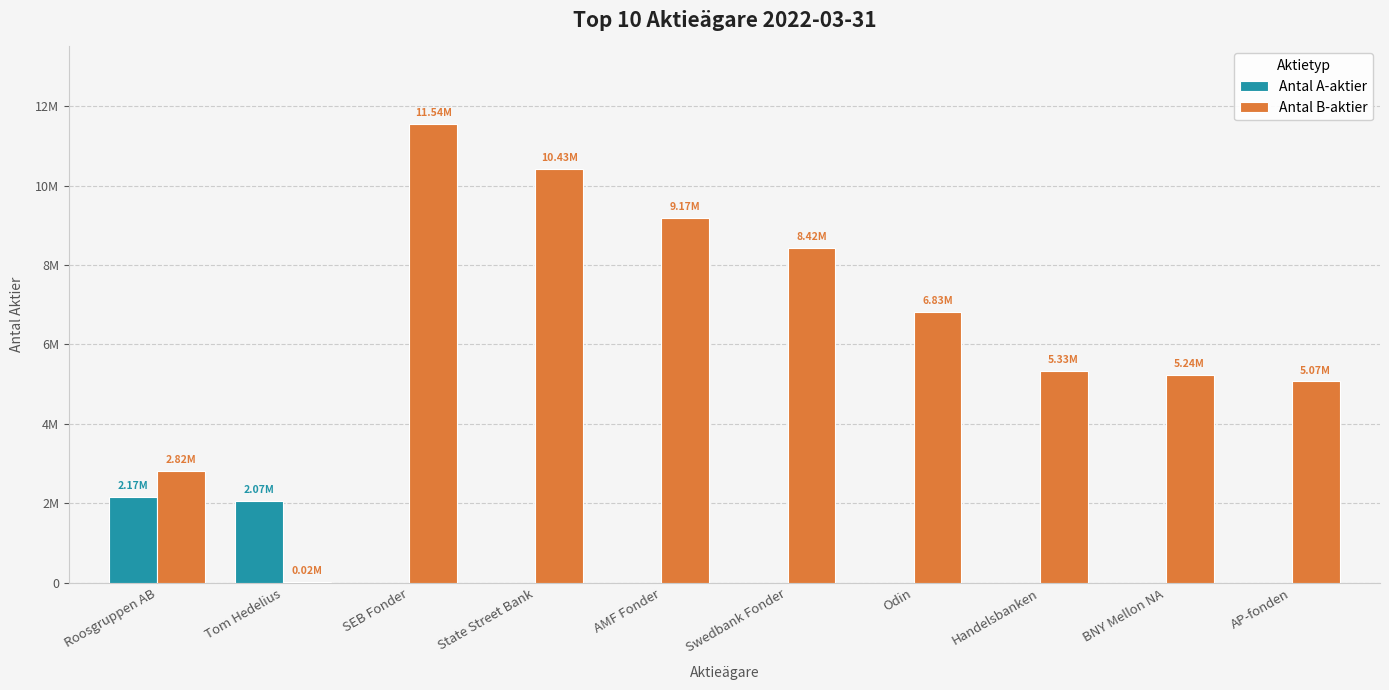

Are the bars grouped side by side (vs. stacked)?

Yes